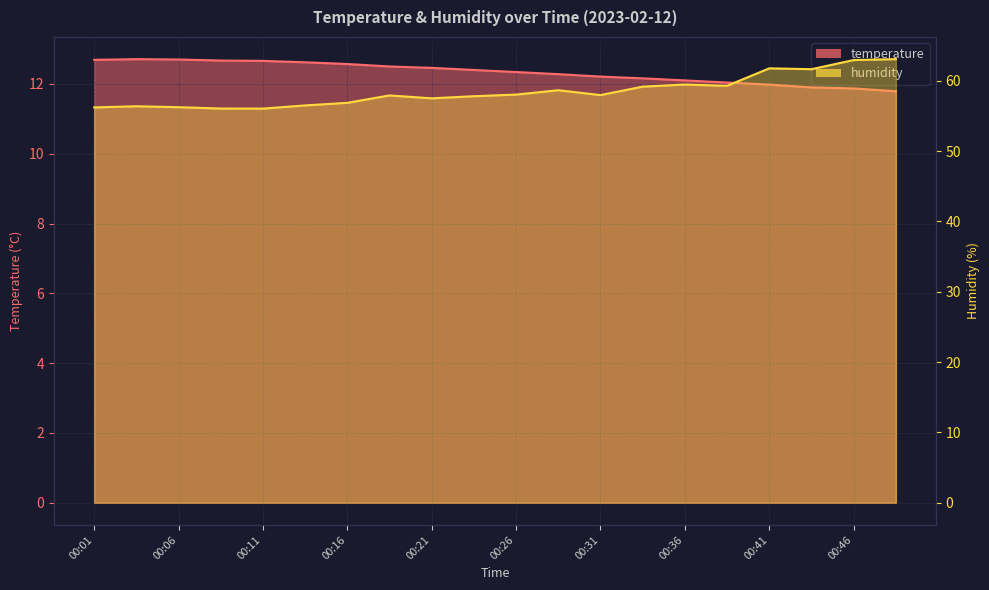

Where is temperature nearest to the value 12?

00:41